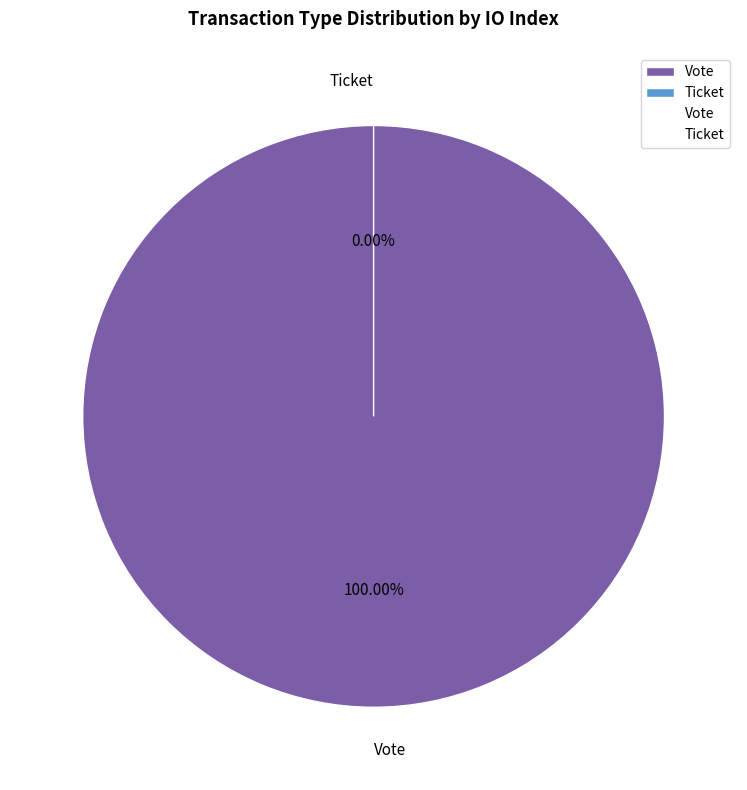

What percentage is NOT represented by Ticket?

100.0%